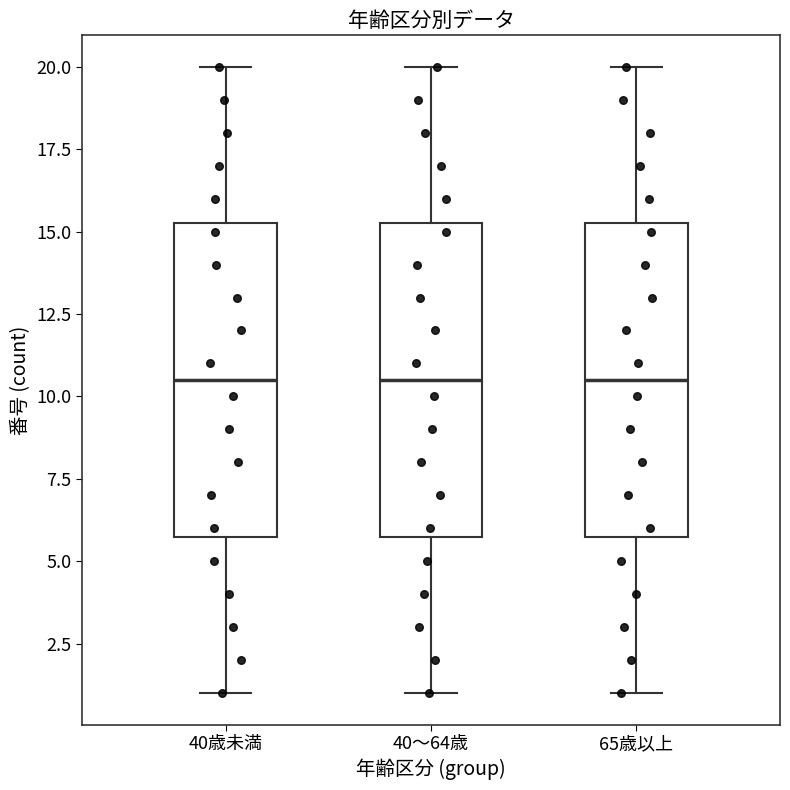

Reading left to right, transcribe this box plot: for each box, give where its median line is, the range the box spans, and where its two whiskers end, as read against the y-axis. The values are not printed on the chart, so give them approximately, as read against the axis.

40歳未満: median 10.5, box 6.0 to 15.5, whiskers 1.0 to 20.0
40～64歳: median 10.5, box 6.0 to 15.5, whiskers 1.0 to 20.0
65歳以上: median 10.5, box 6.0 to 15.5, whiskers 1.0 to 20.0